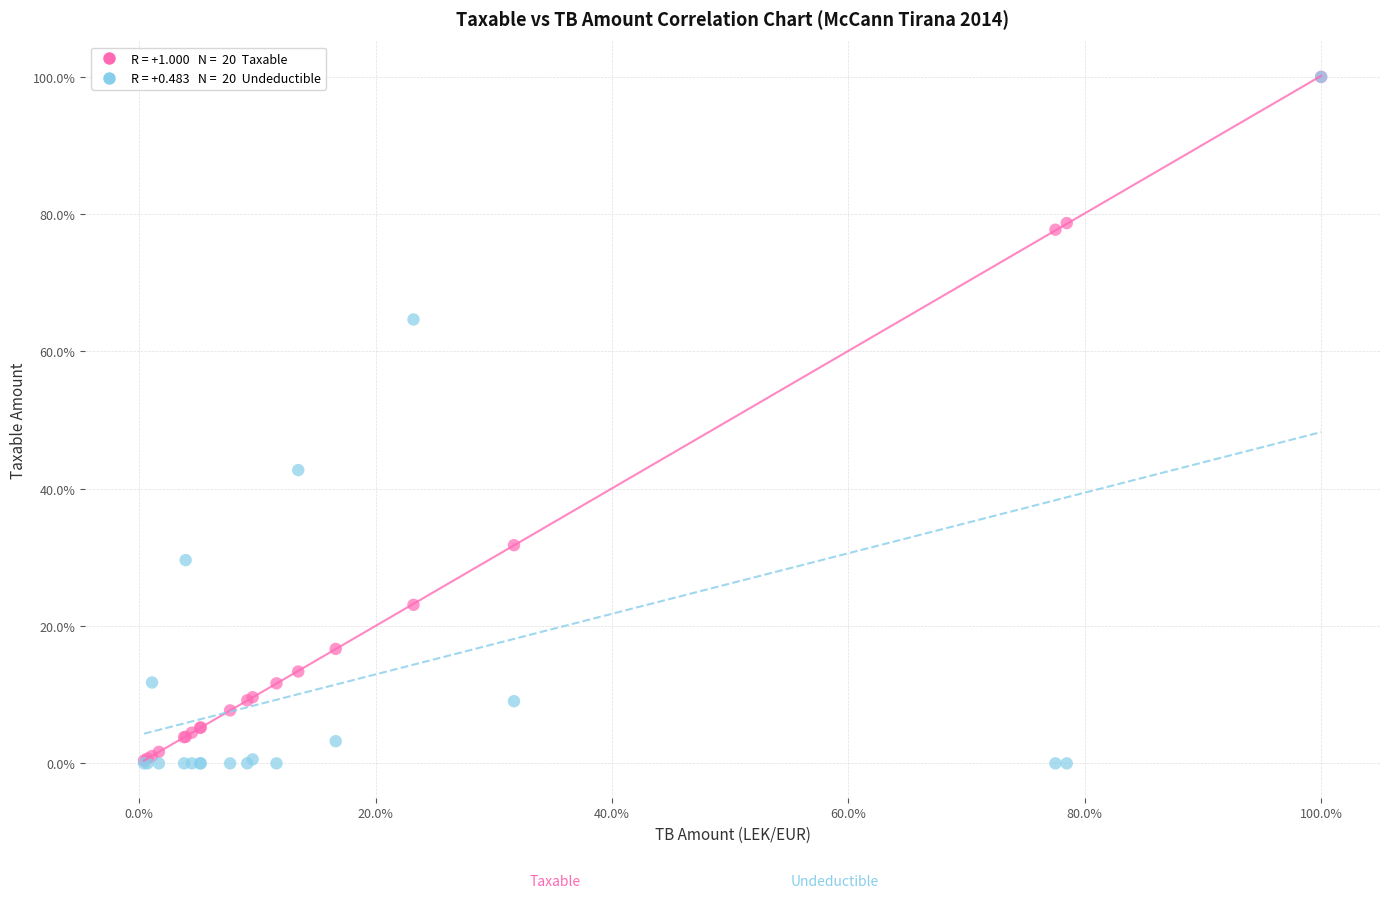

Across all series, what Y value is closest to 50?

42.7